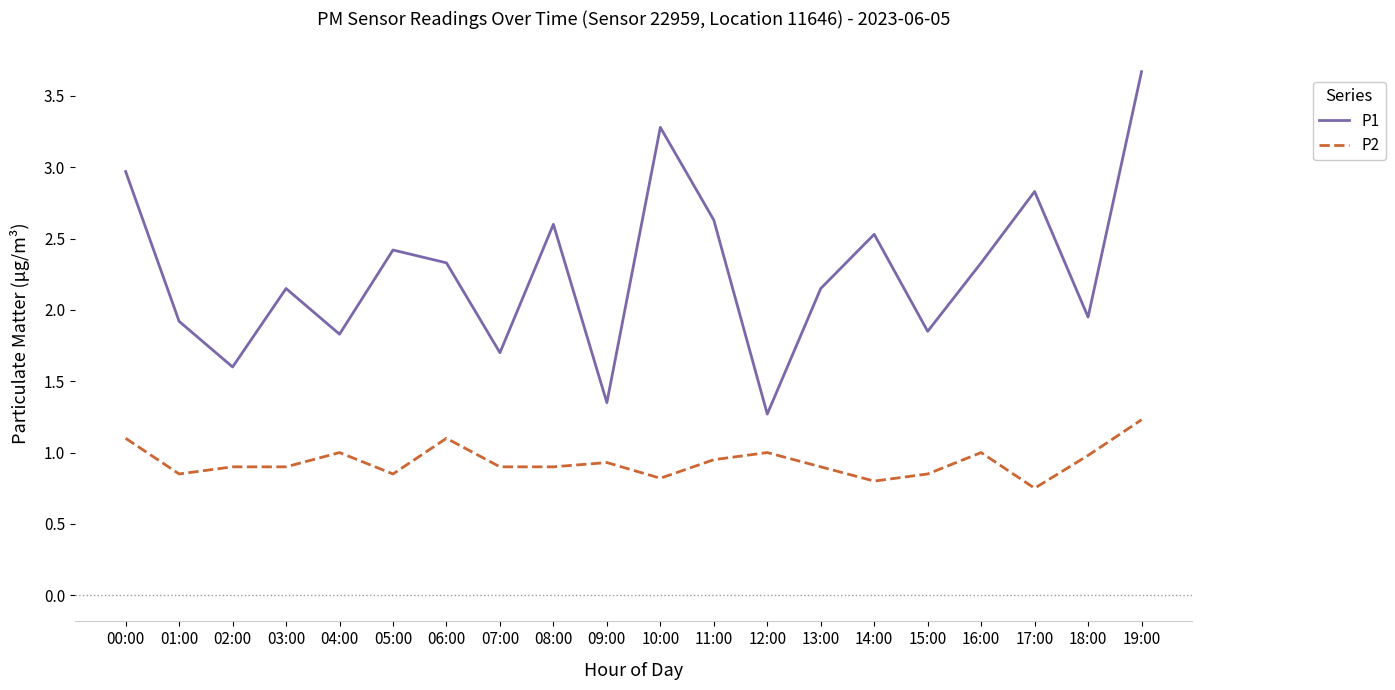

What is the greatest value displayed?

3.7